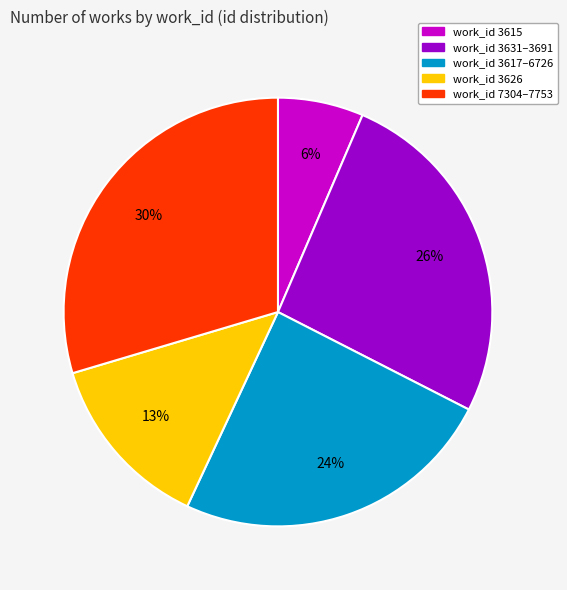

Which has a higher value, work_id 3617–6726 or work_id 3615?

work_id 3617–6726